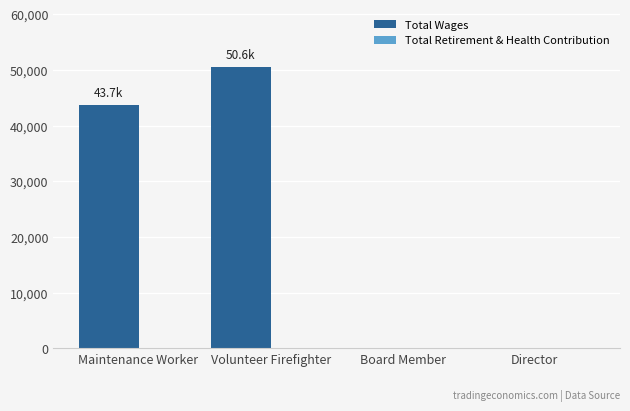

What is the change in value from Maintenance Worker to Board Member?

-43741